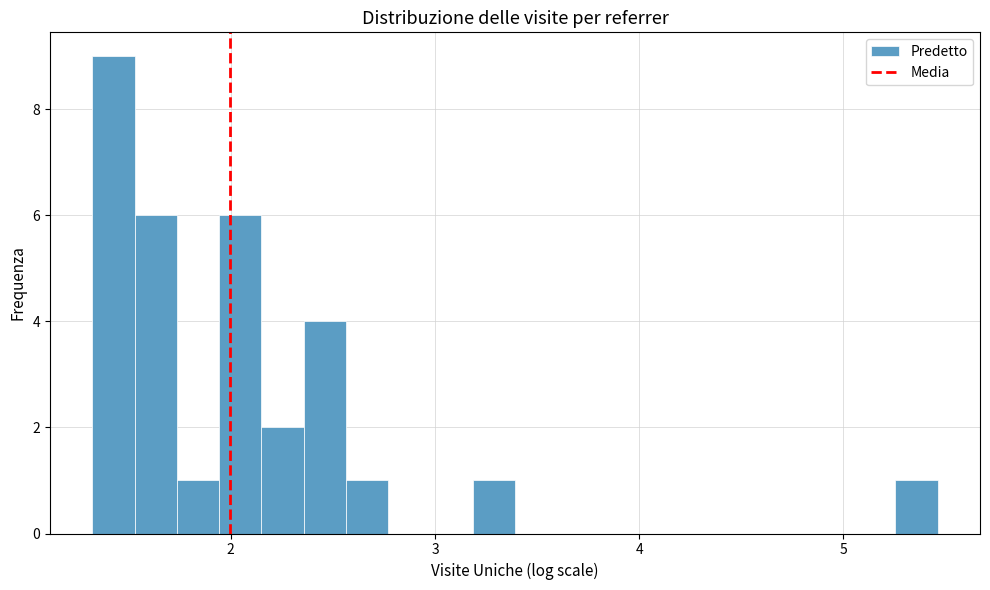

Around what value on the x-axis is the tallest bar? Give the approximate position of its centre, as read against the axis.

1.4